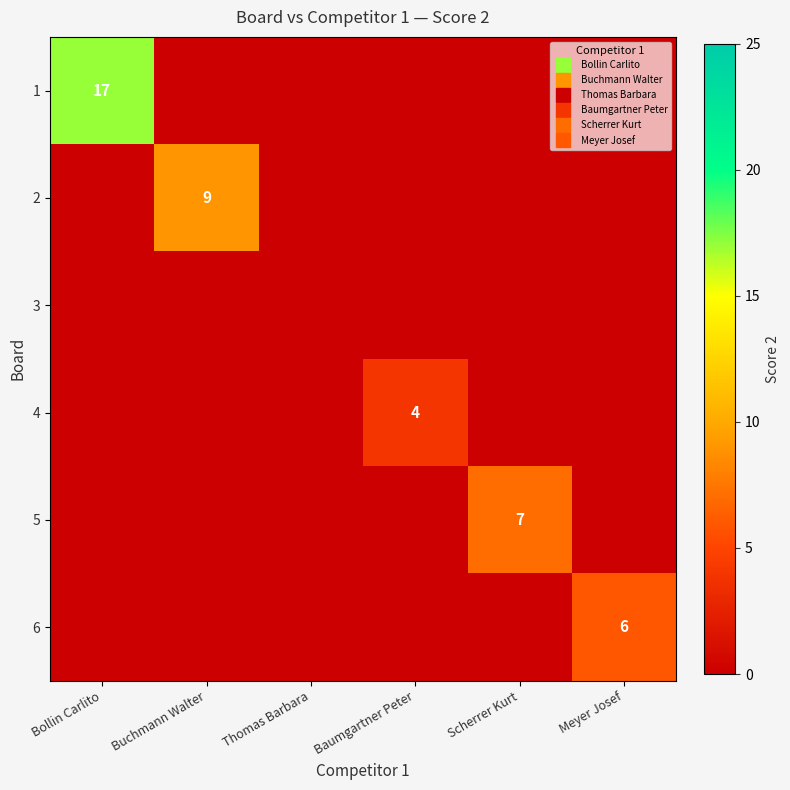

Where is 6 nearest to the value 3?

Bollin Carlito